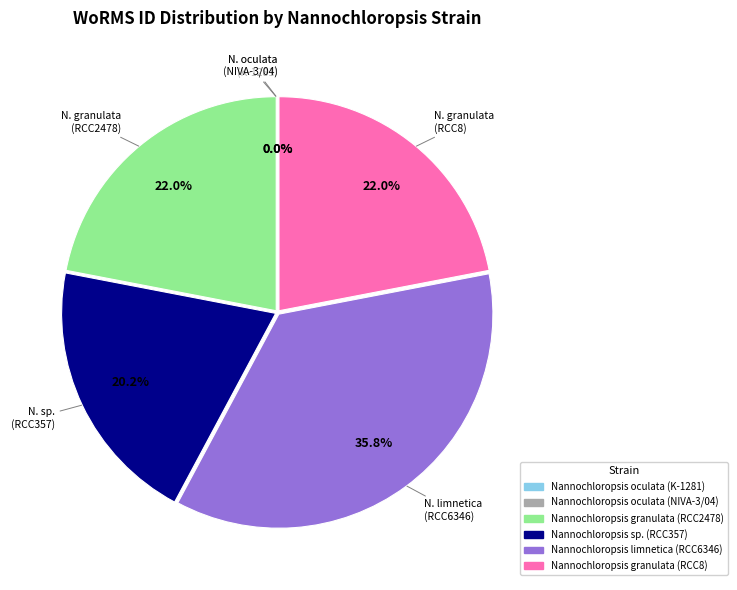

Is the sum of Nannochloropsis granulata (RCC2478) and Nannochloropsis granulata (RCC8) greater than half?

No